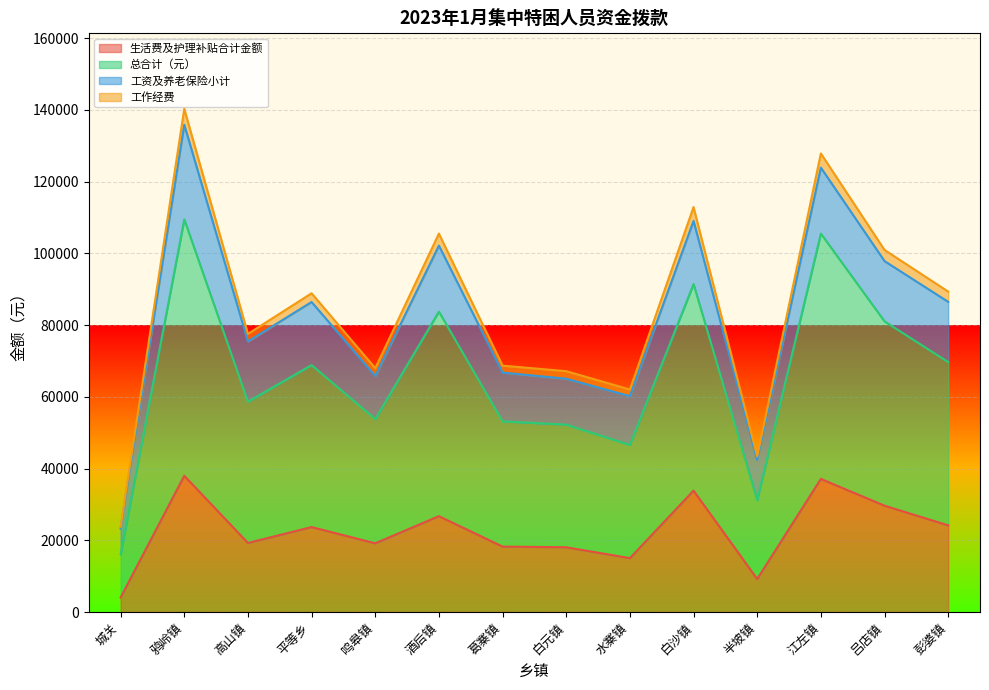

What is the label of the 3rd point from the right?

江左镇